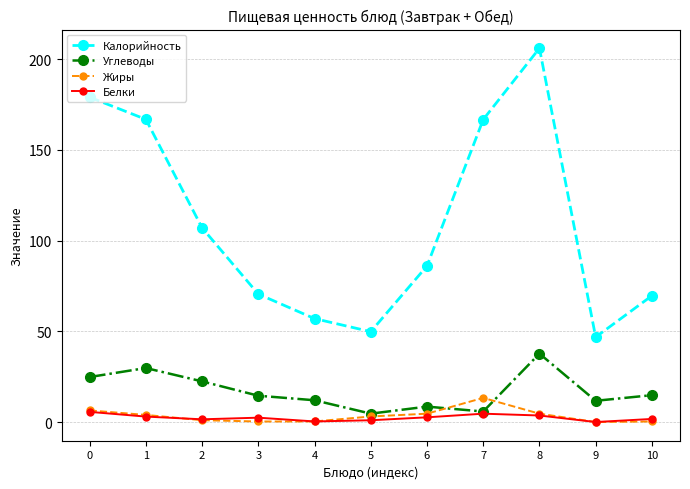

What is the approximate value of Углеводы at 6?

8.5